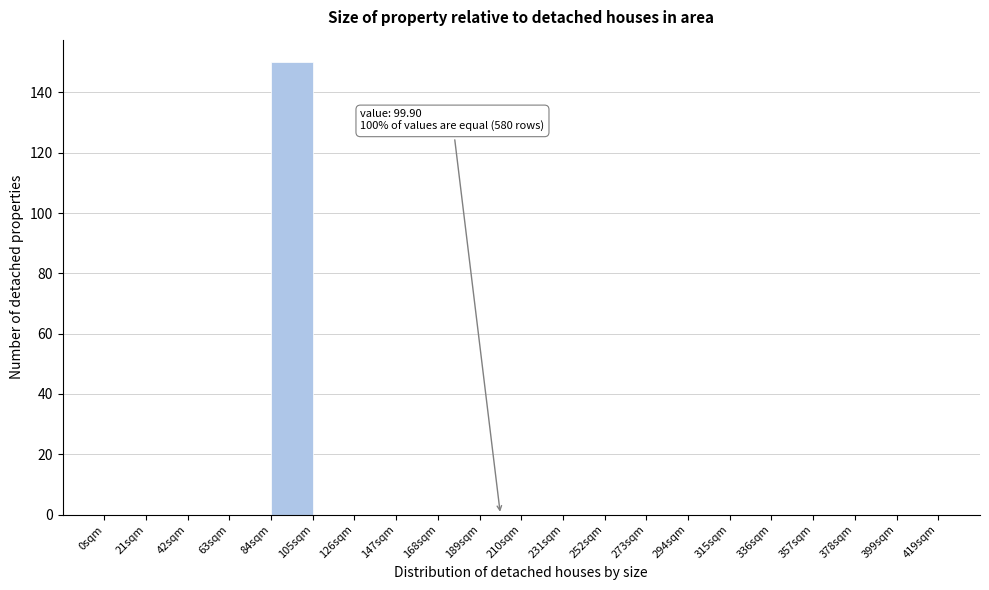

Over which range of the x-axis is the bar tallest?

84 to 105